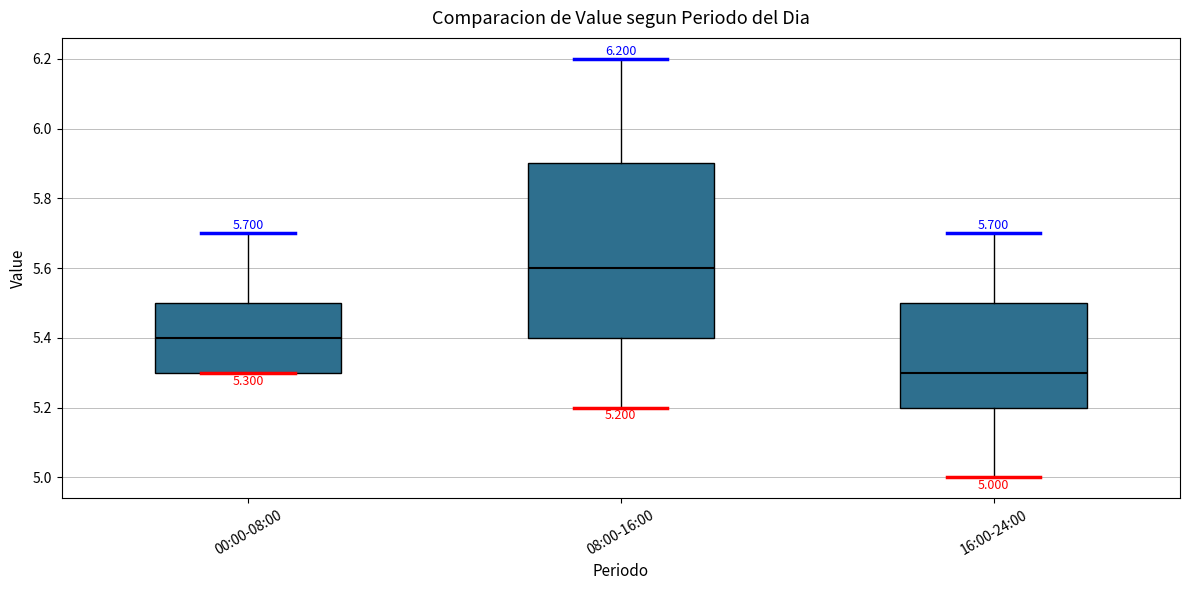

Which box's median line is the lowest?

16:00-24:00